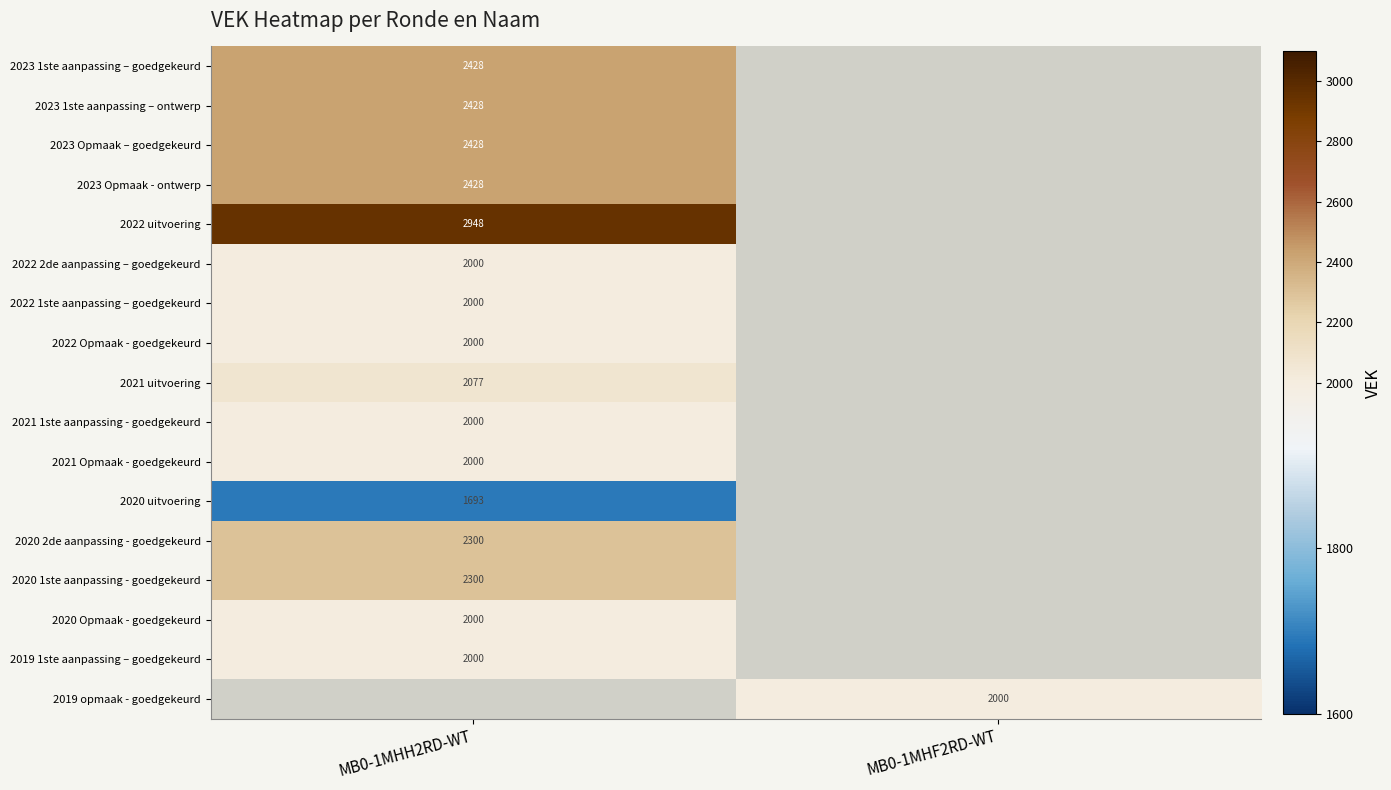

At how many categories does at least one series exceed 2755?

1